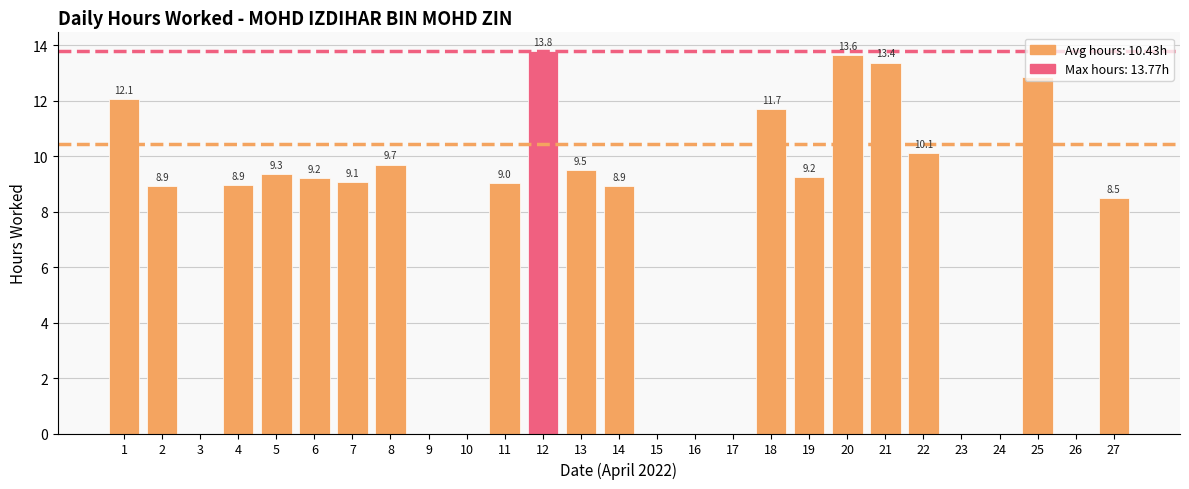

What is the change in value from 7 to 17?

-9.1